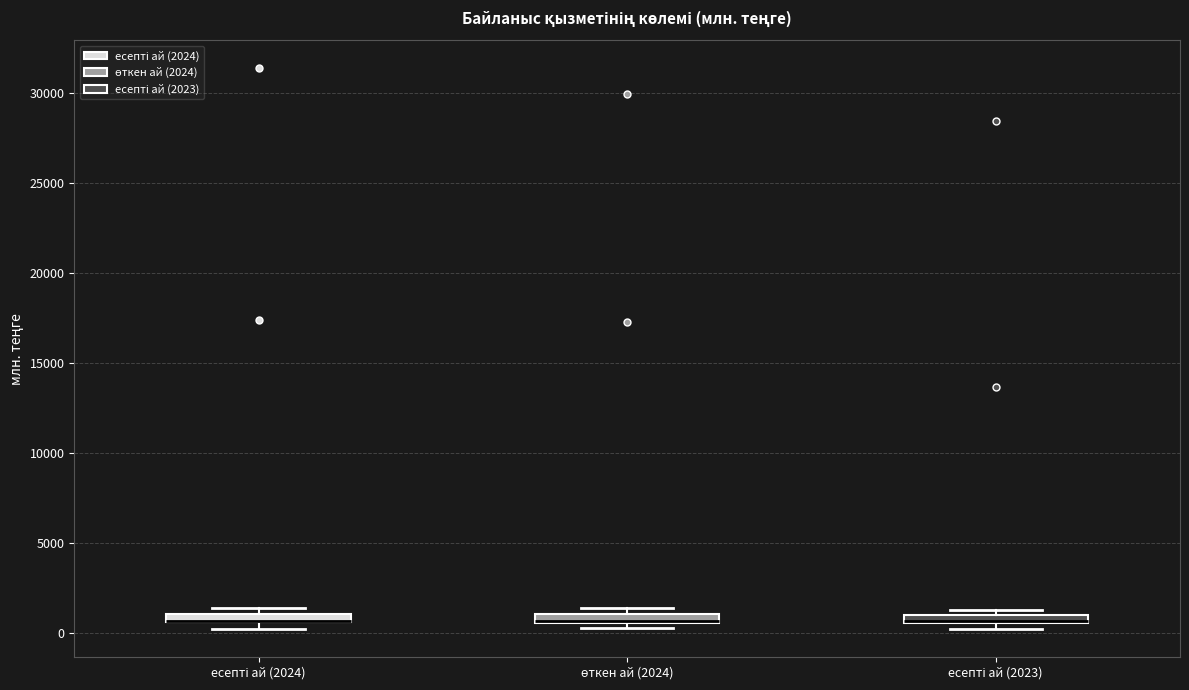

Where is the upper edge of the box for өткен ай (2024) on the y-axis? The values are not printed on the chart, so give them approximately, as read against the axis.

1000